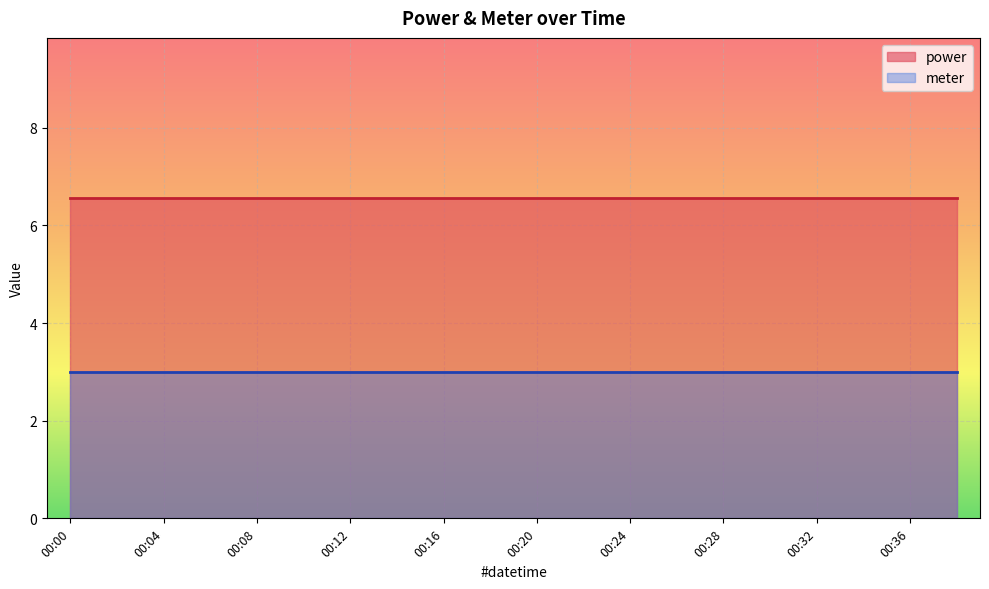

What is the sum of all power values?

131.2